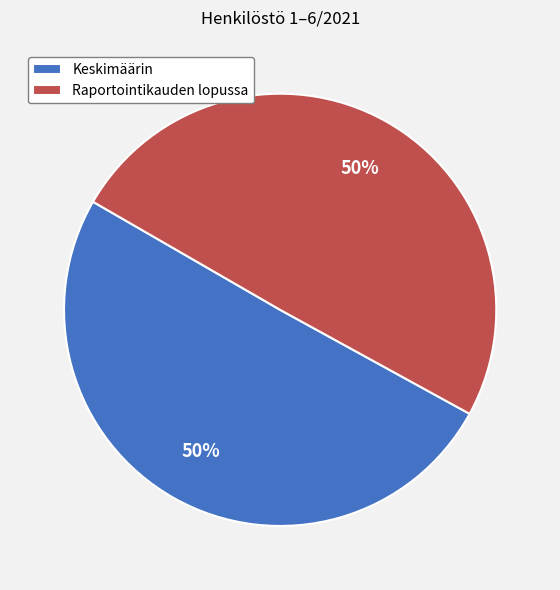

Is it true that Raportointikauden lopussa is 64% of the pie?

False